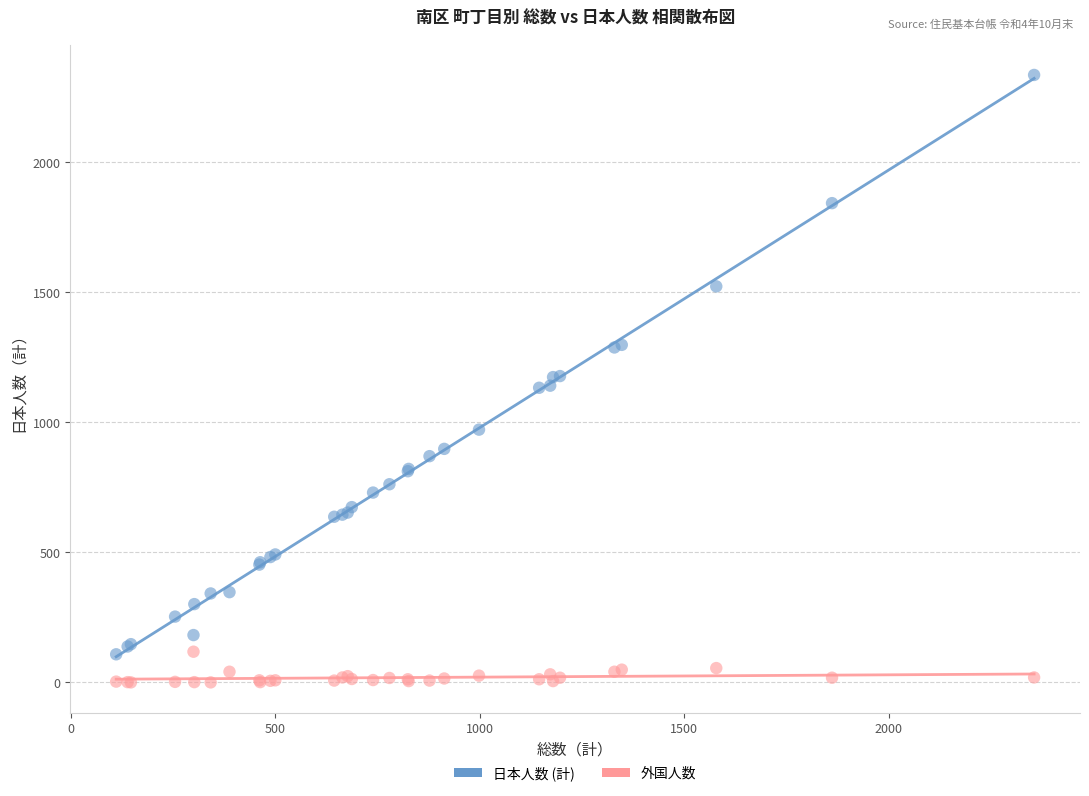

Which series has the largest Y range (max minus min)?

日本人数 (計)